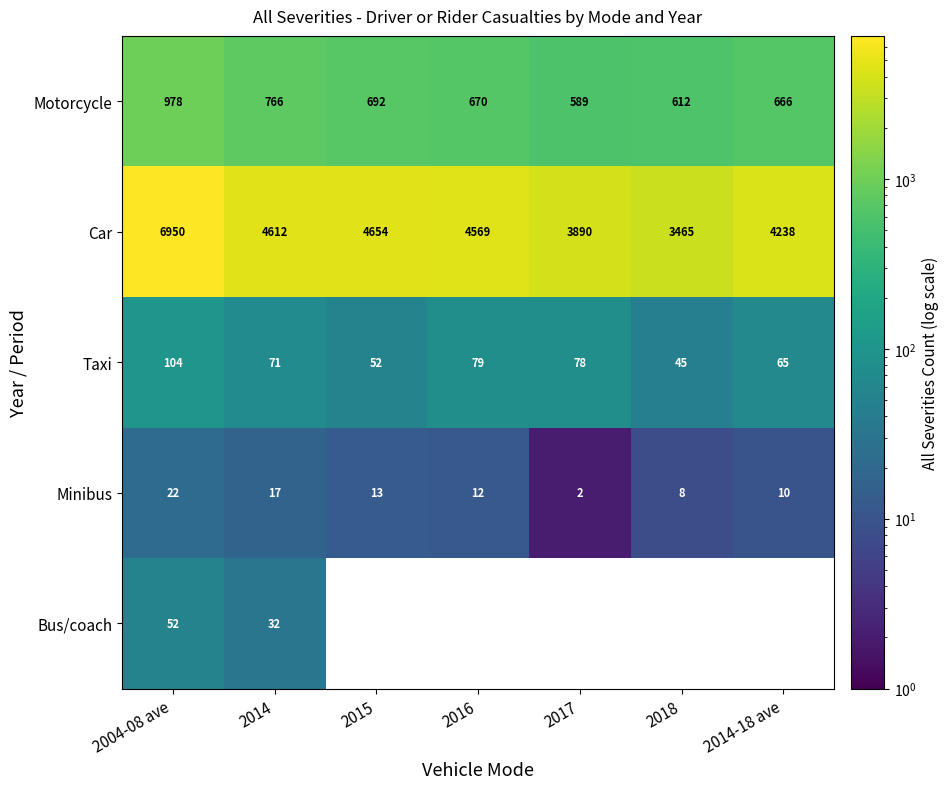

Is it true that Taxi equals 102 at 2014?

False